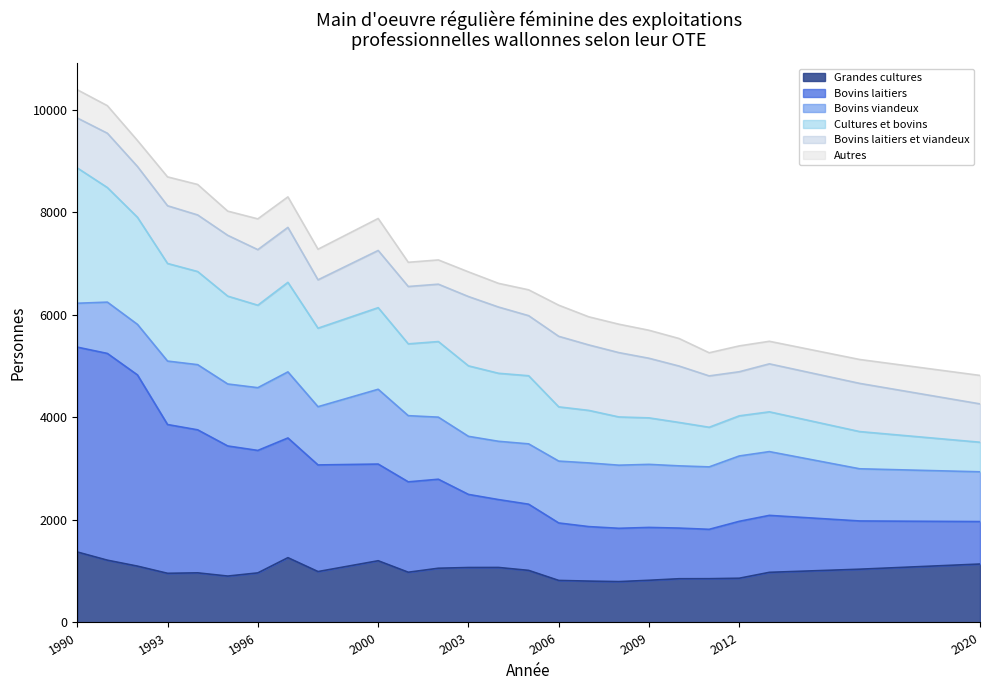

At how many categories does at least one series exceed 9448?

2